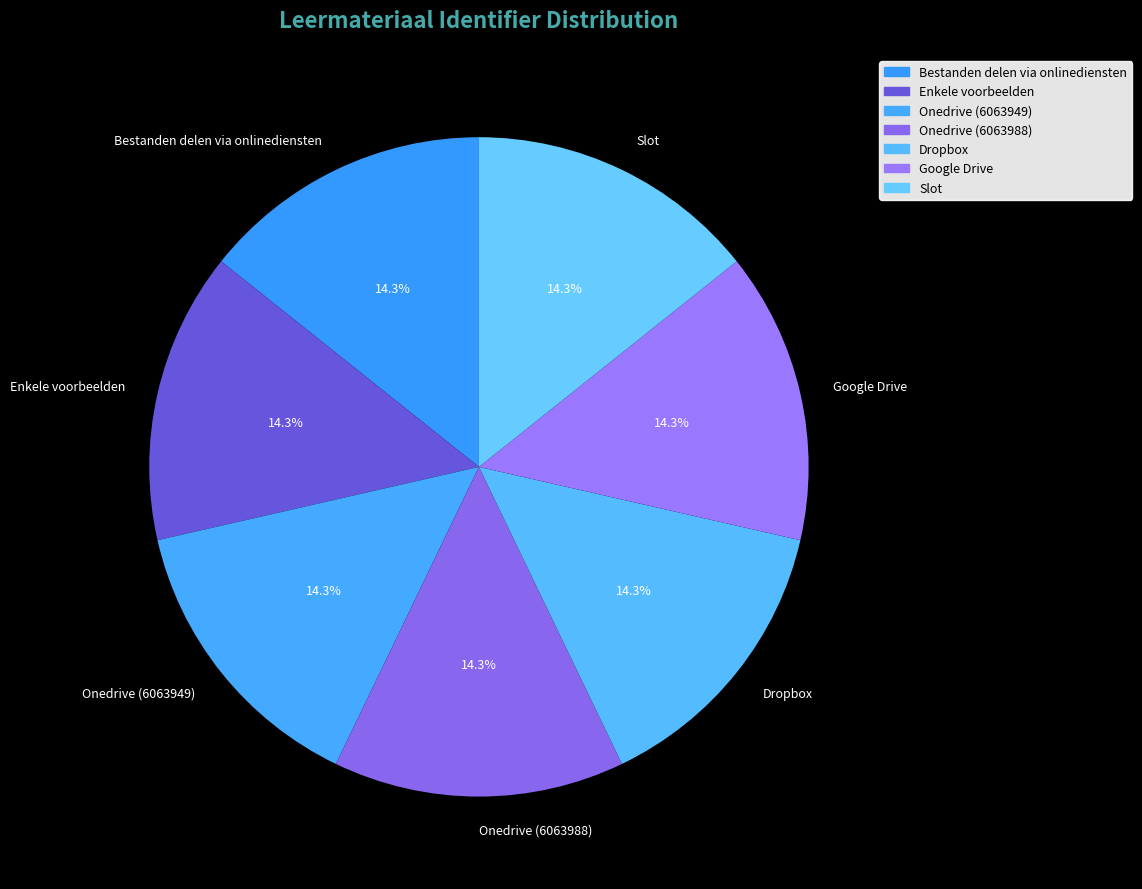

To the nearest percent, what portion does Onedrive (6063949) represent?

14%